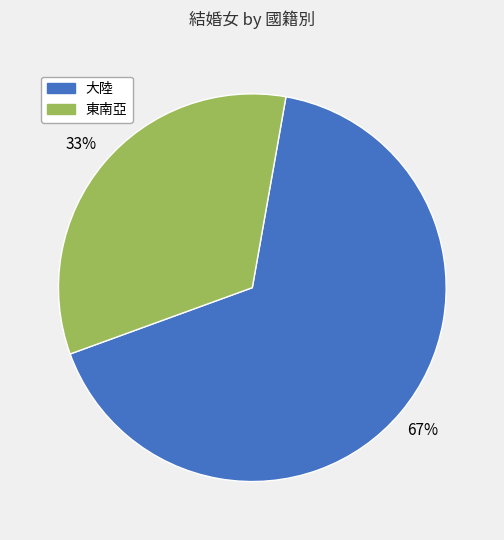

What percentage is the 東南亞 slice, to the nearest percent?

33%